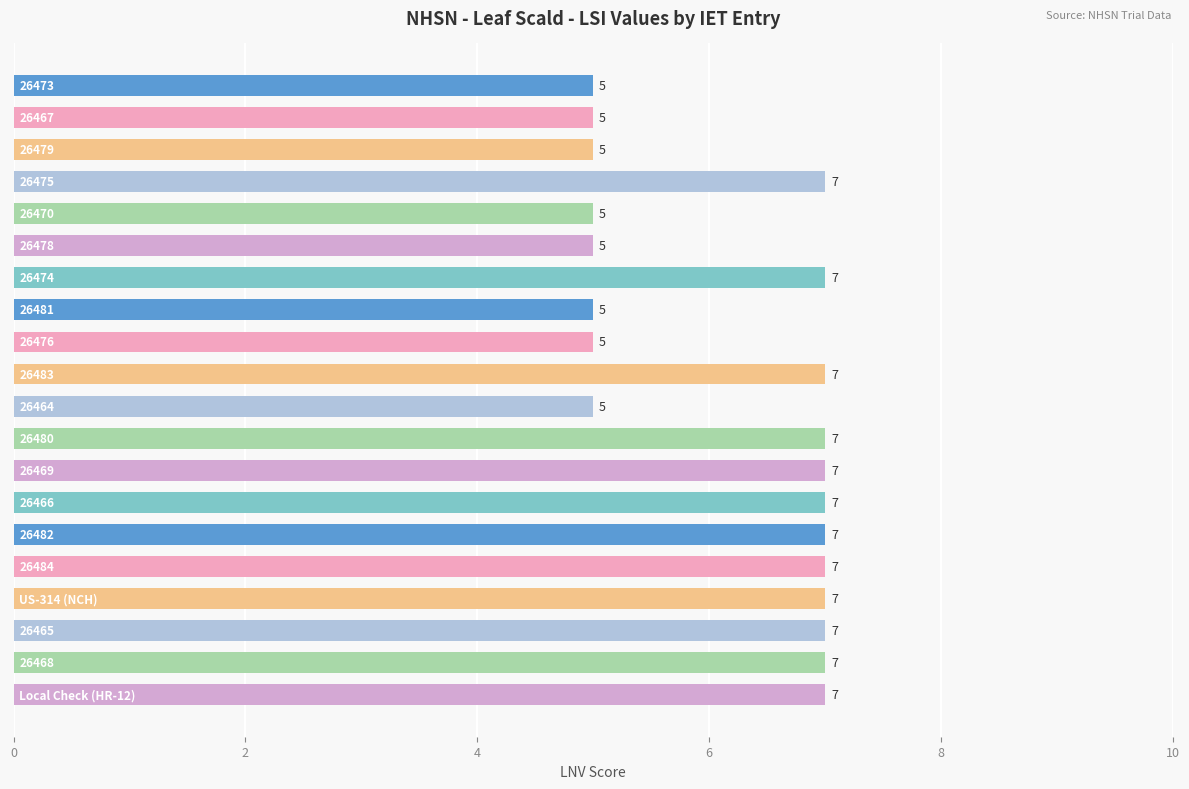

What is the difference between the maximum and minimum values?

2